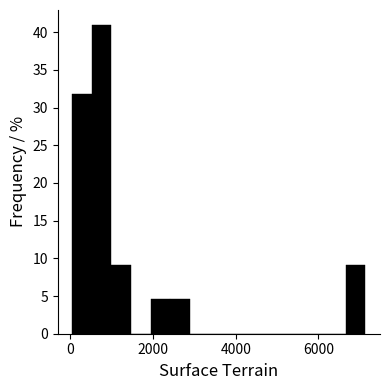

Read against the x-axis, roughly where is the centre of the tallest bar?

800